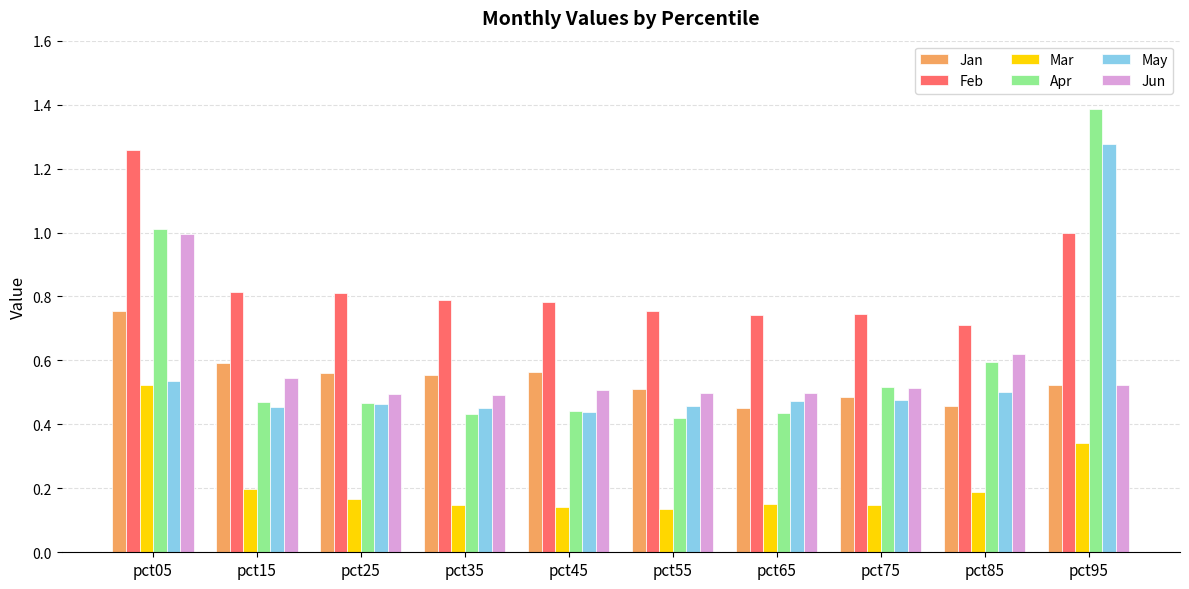

What is the maximum value shown in the chart?

1.4